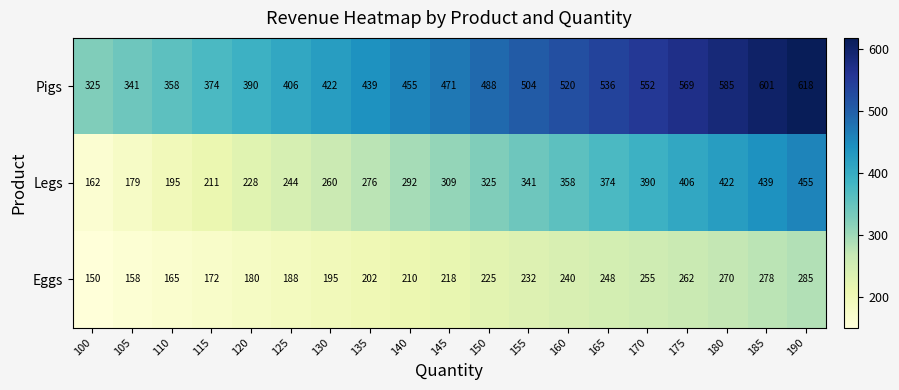

Is it true that Legs equals 439 at 185?

True